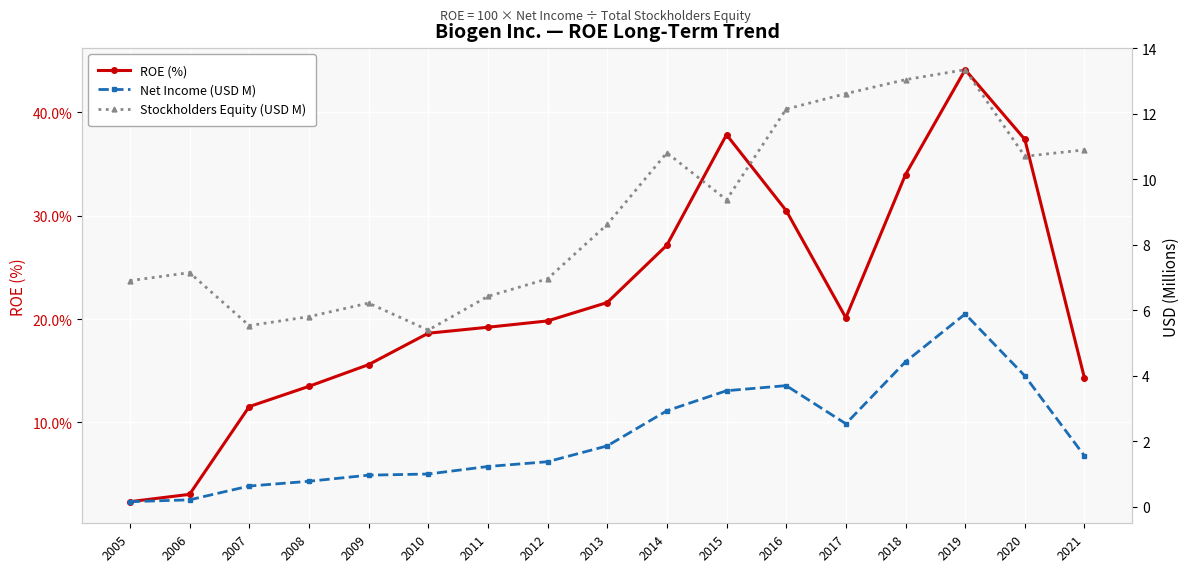

Which series has the largest total across all categories?

ROE (%)